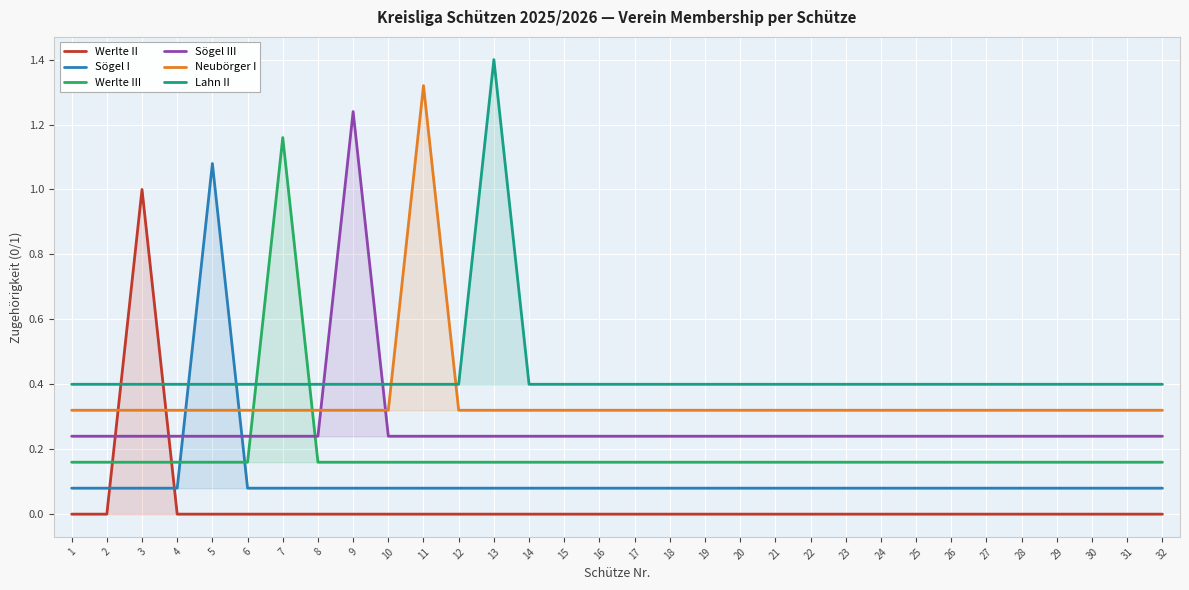

The Werlte III series shows 0.2 at 20. True or false?

True